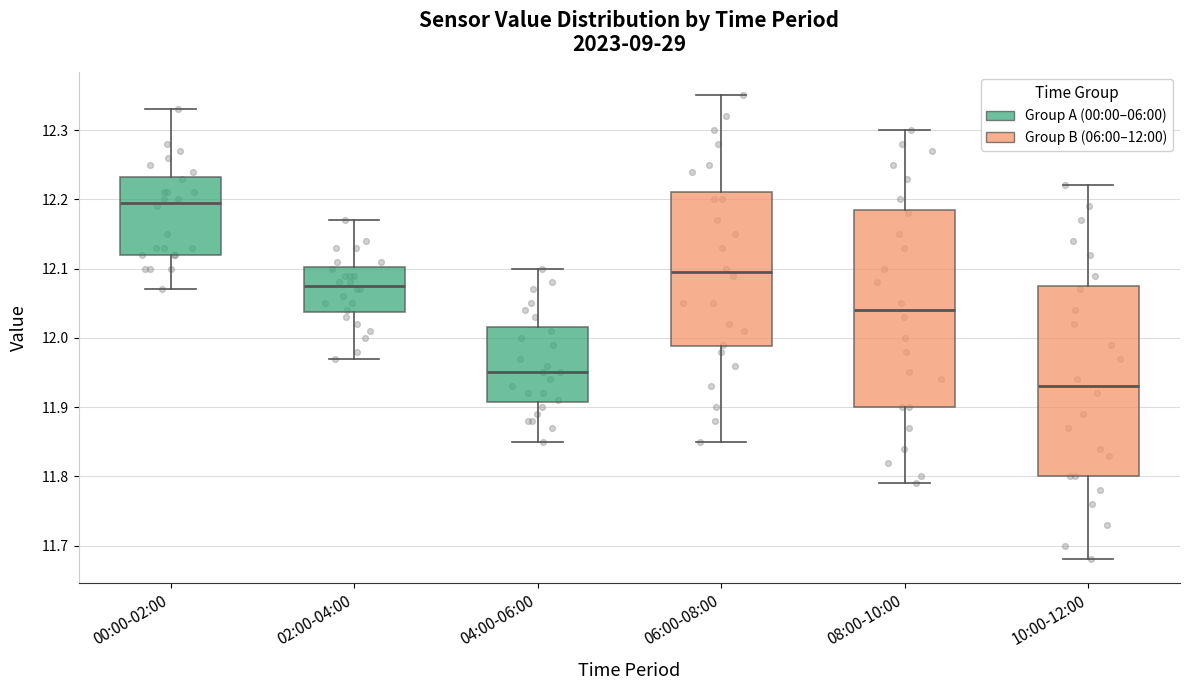

Reading left to right, read every box against the y-axis: the position of its median line, the range the box covers, and the ends of its whiskers. The values are not printed on the chart, so give them approximately, as read against the axis.

00:00-02:00: median 12.20, box 12.12 to 12.23, whiskers 12.07 to 12.33
02:00-04:00: median 12.08, box 12.04 to 12.10, whiskers 11.97 to 12.17
04:00-06:00: median 11.95, box 11.91 to 12.02, whiskers 11.85 to 12.10
06:00-08:00: median 12.10, box 11.99 to 12.21, whiskers 11.85 to 12.35
08:00-10:00: median 12.04, box 11.90 to 12.19, whiskers 11.79 to 12.30
10:00-12:00: median 11.93, box 11.80 to 12.08, whiskers 11.68 to 12.22